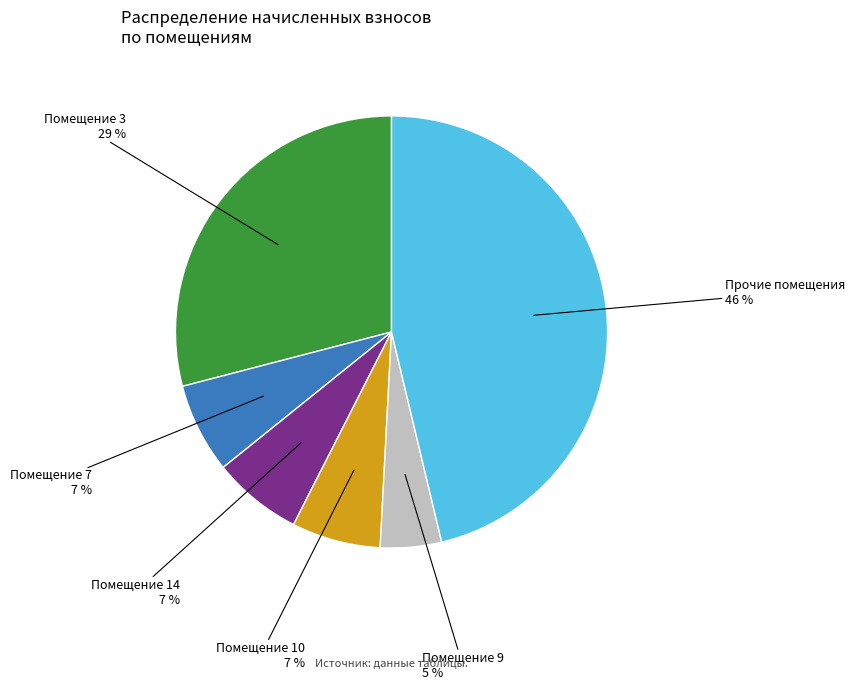

To the nearest percent, what is the average slice percentage?

17%